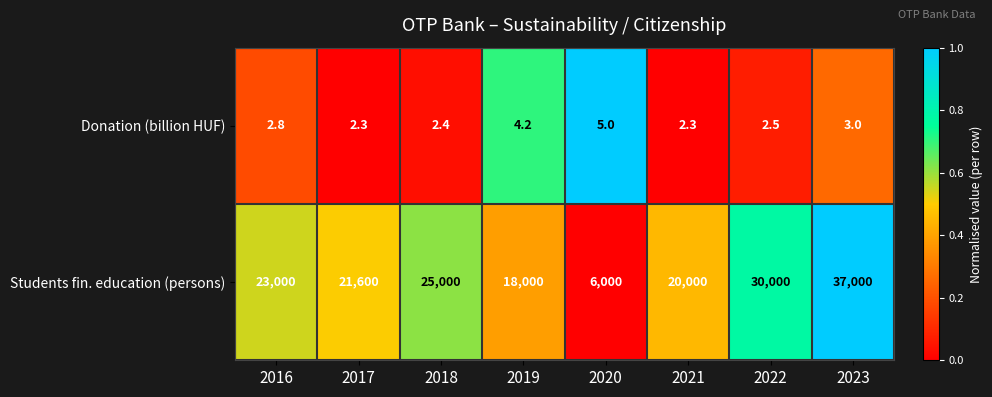

What is the sum of all Students fin. education (persons) values?

180600.0